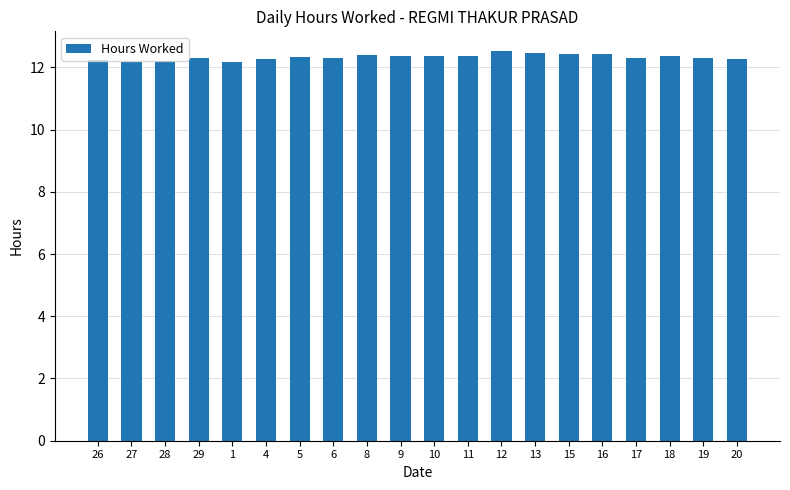

Approximately how many times larger is the value at 29 compared to 27?

1.0